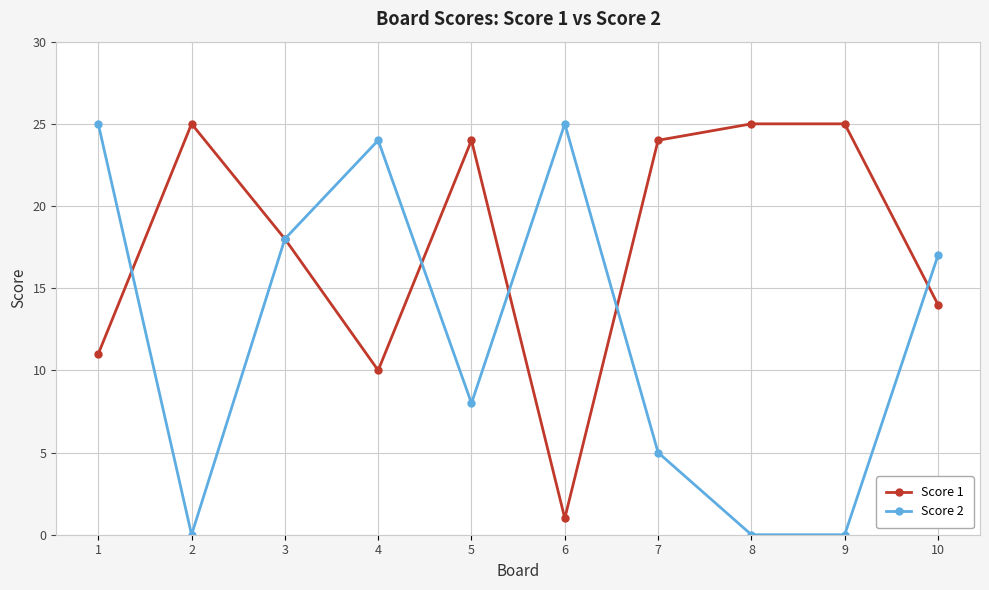

At 6, list the series in order from smallest to largest.

Score 1, Score 2